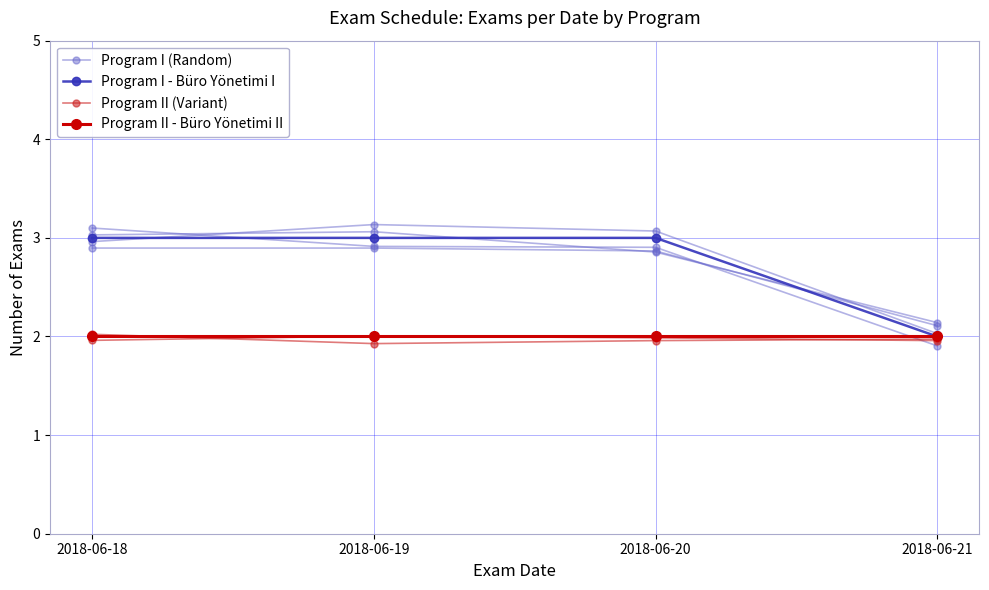

At which category does the chart reach its peak across all series?

2018-06-19